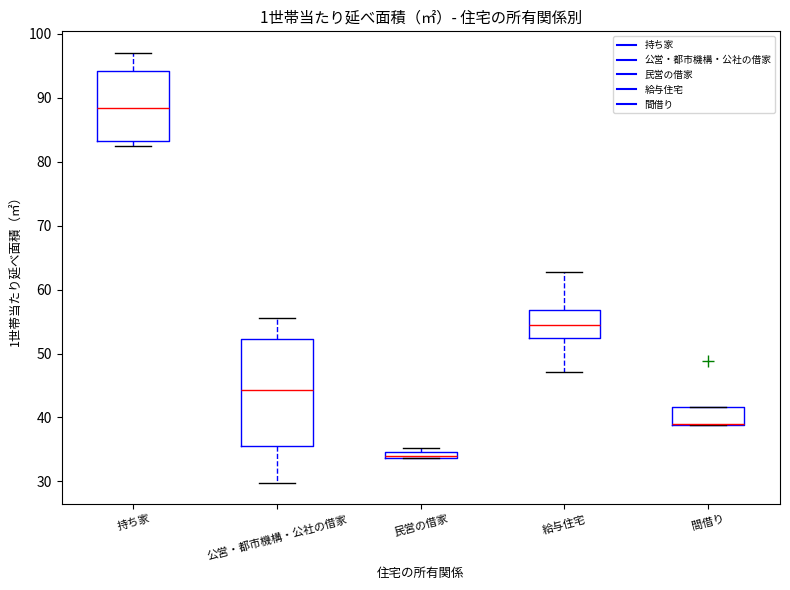

Which box is the tallest, from its lower edge to its upper edge?

公営・都市機構・公社の借家